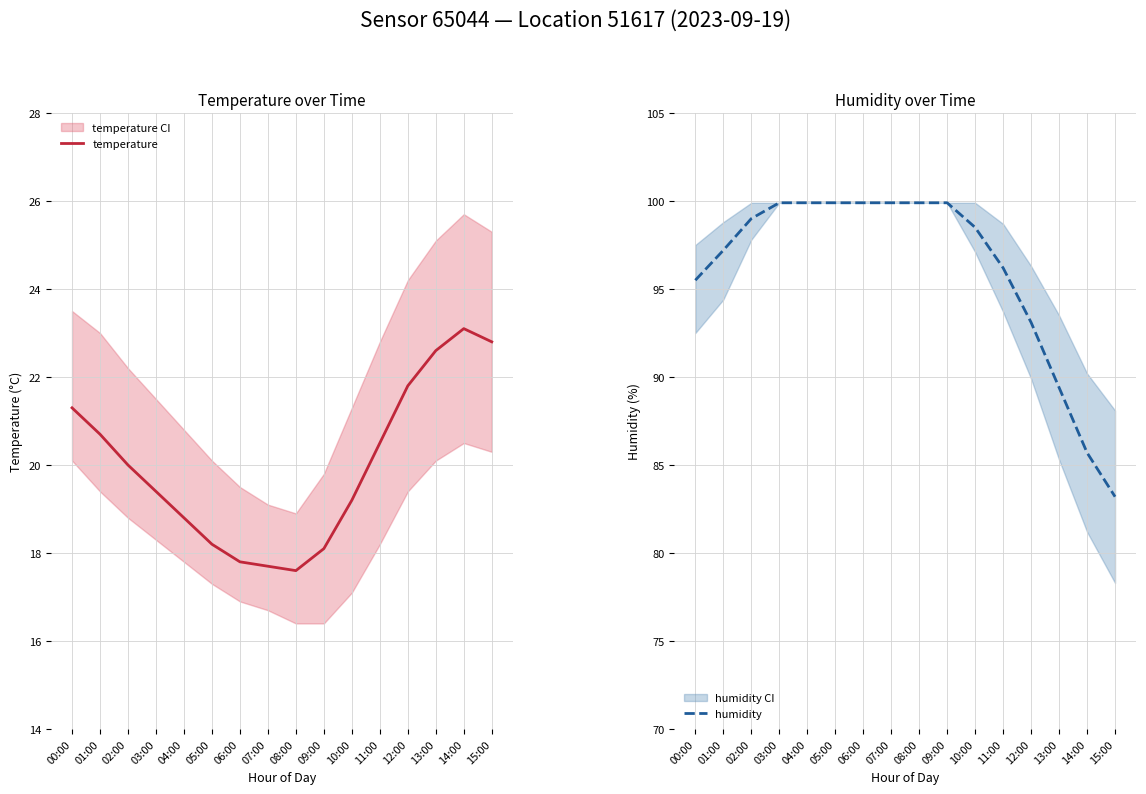

Is the value of humidity at 02:00 greater than the value of temperature at 11:00?

Yes